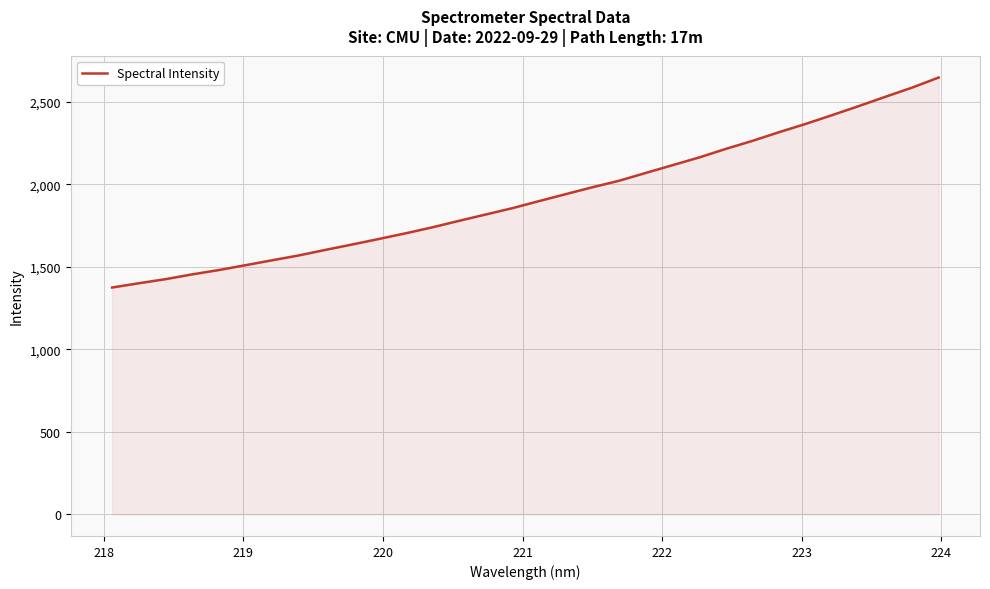

What is the maximum value shown in the chart?

2646.2